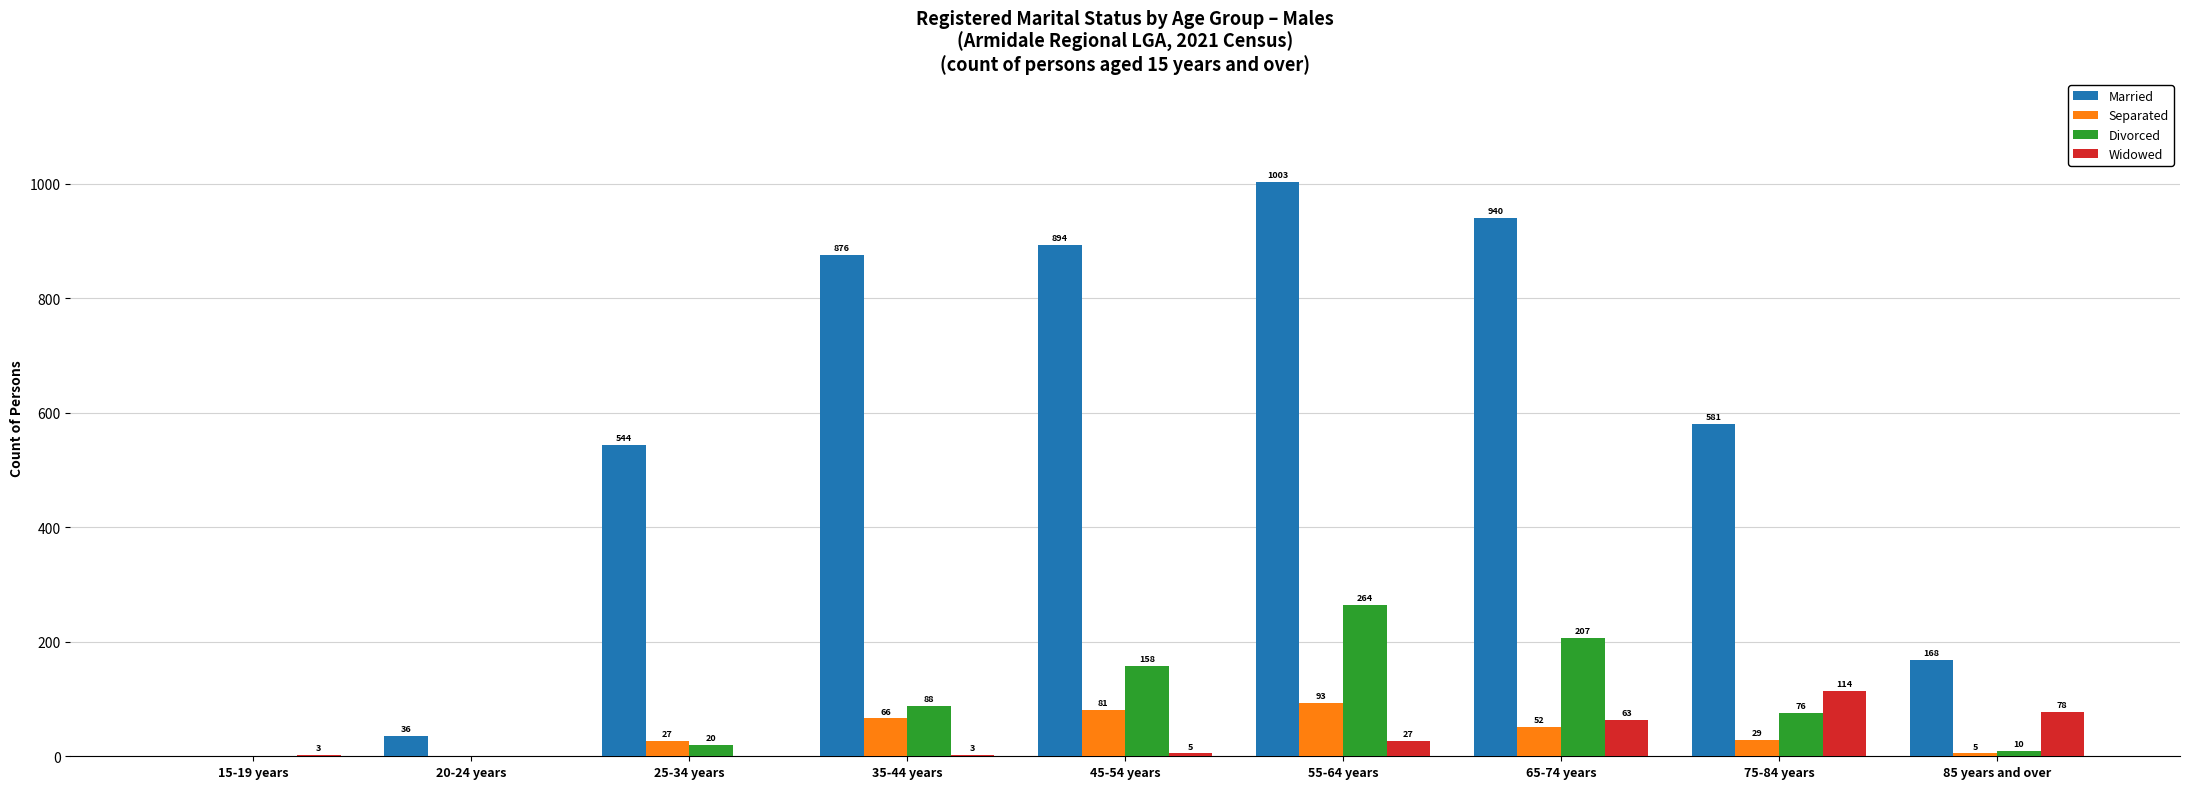

What is the average value of the Divorced series?

91